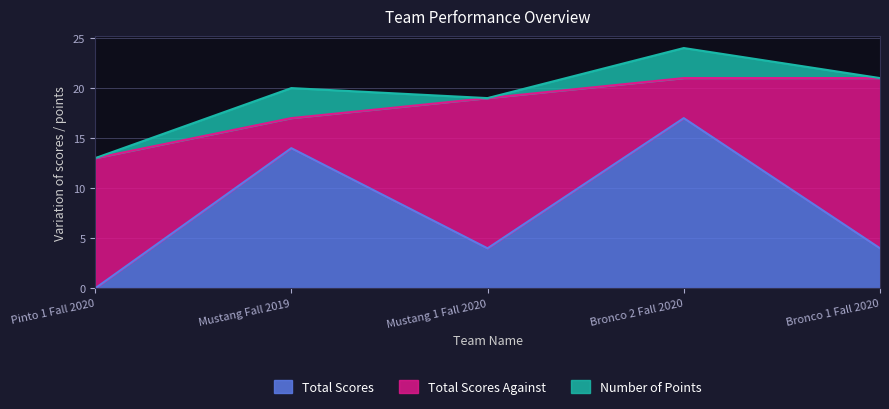

At Pinto 1 Fall 2020, list the series in order from largest to smallest.

Total Scores Against, Total Scores, Number of Points